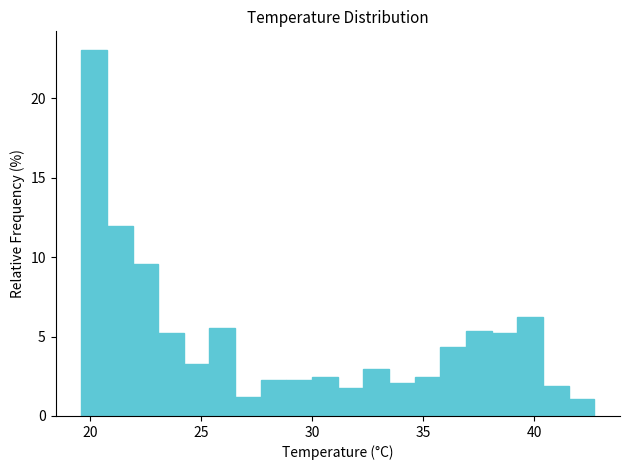

Around what value on the x-axis is the tallest bar? Give the approximate position of its centre, as read against the axis.

20.0